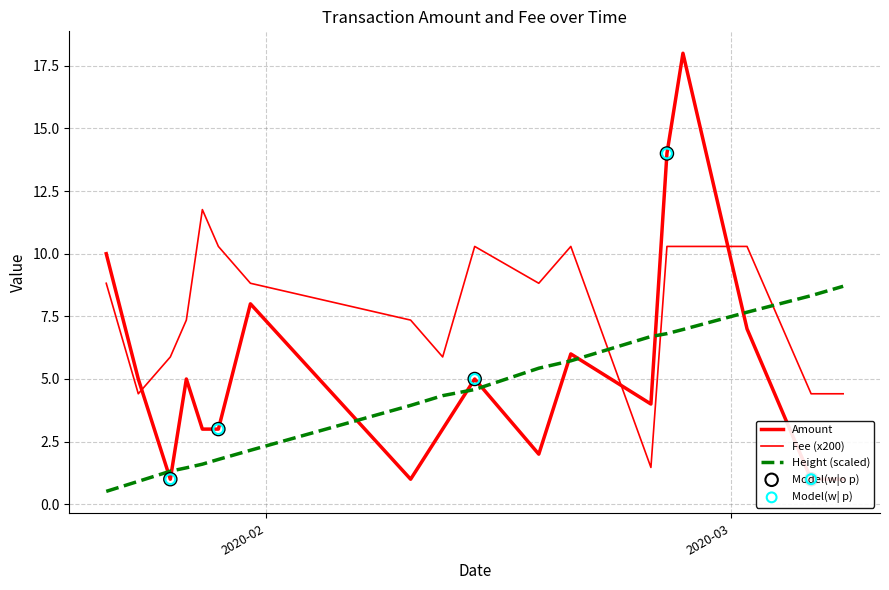

At how many categories does at least one series exceed 1?

18